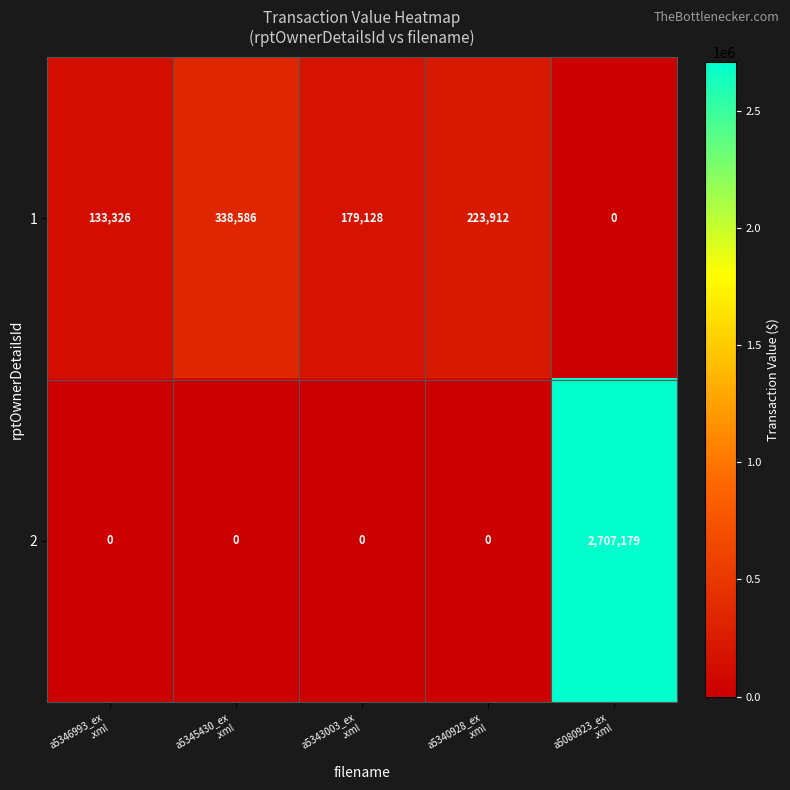

What is the sum of all 2 values?

2707179